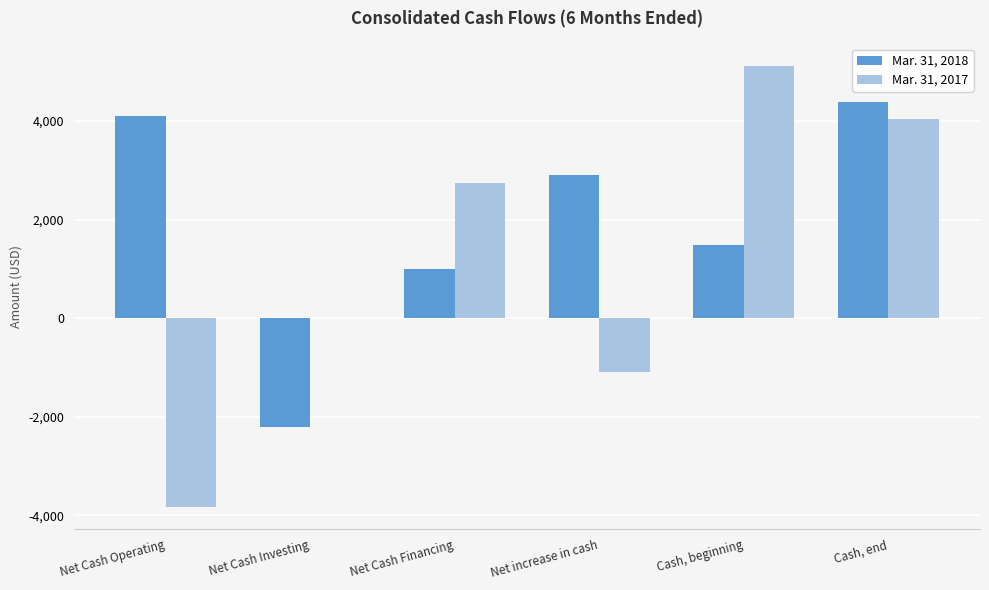

Is it true that Mar. 31, 2018 equals 6971 at Cash, end?

False